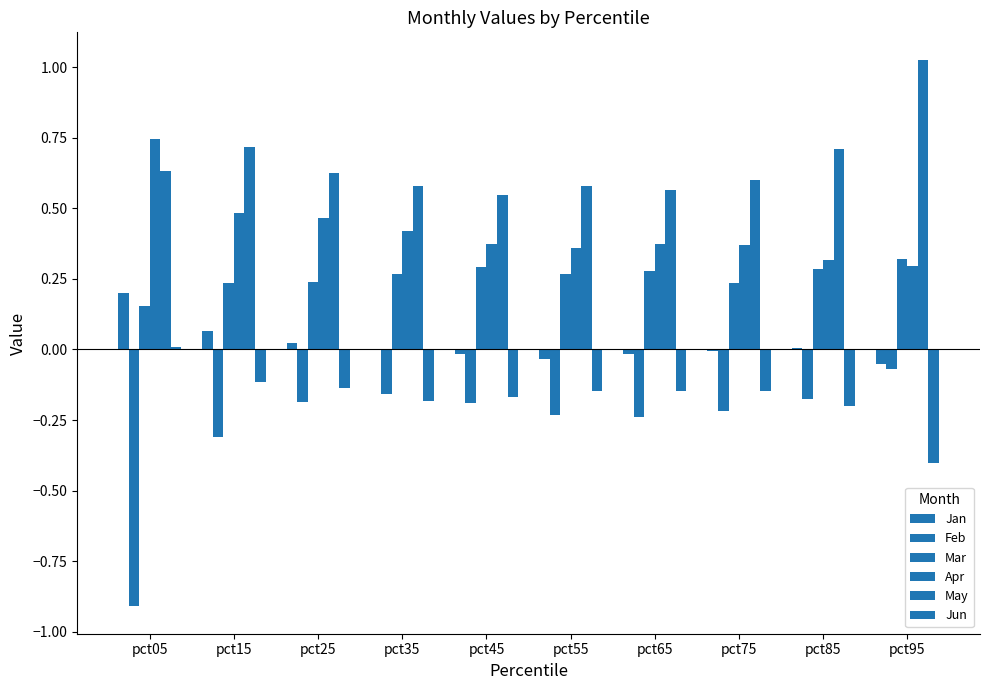

What is the approximate value of Apr at pct65?

0.4